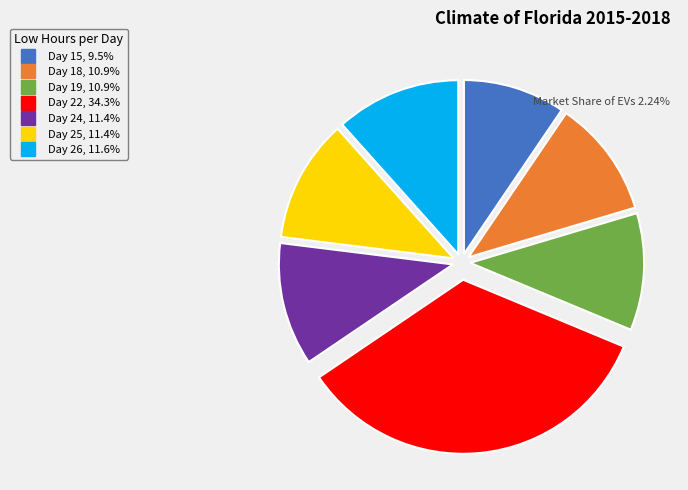

How many segments does this pie chart have?

7